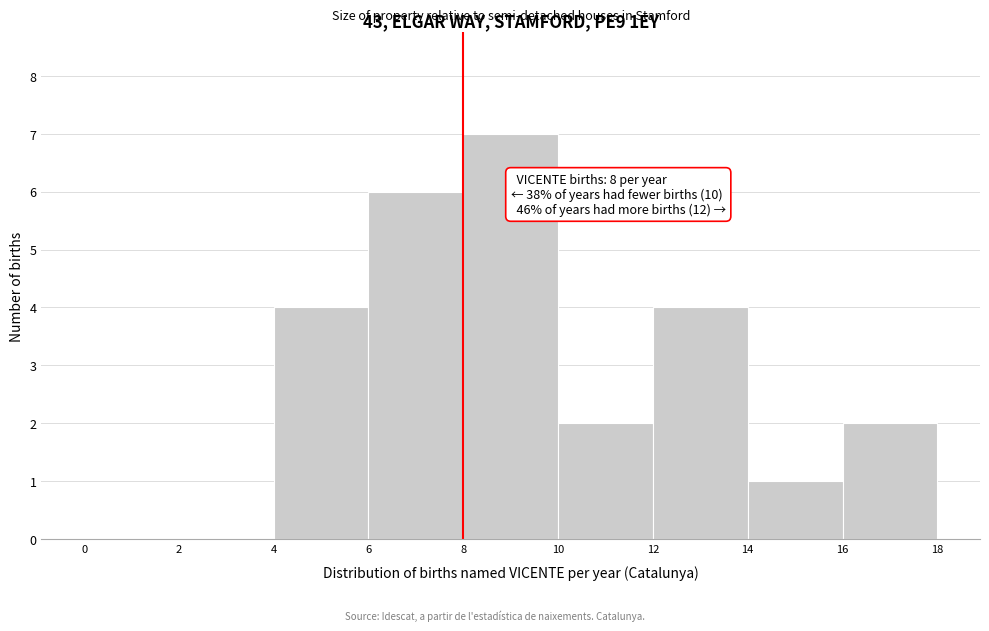

Which range on the x-axis has the tallest bar?

8 to 10